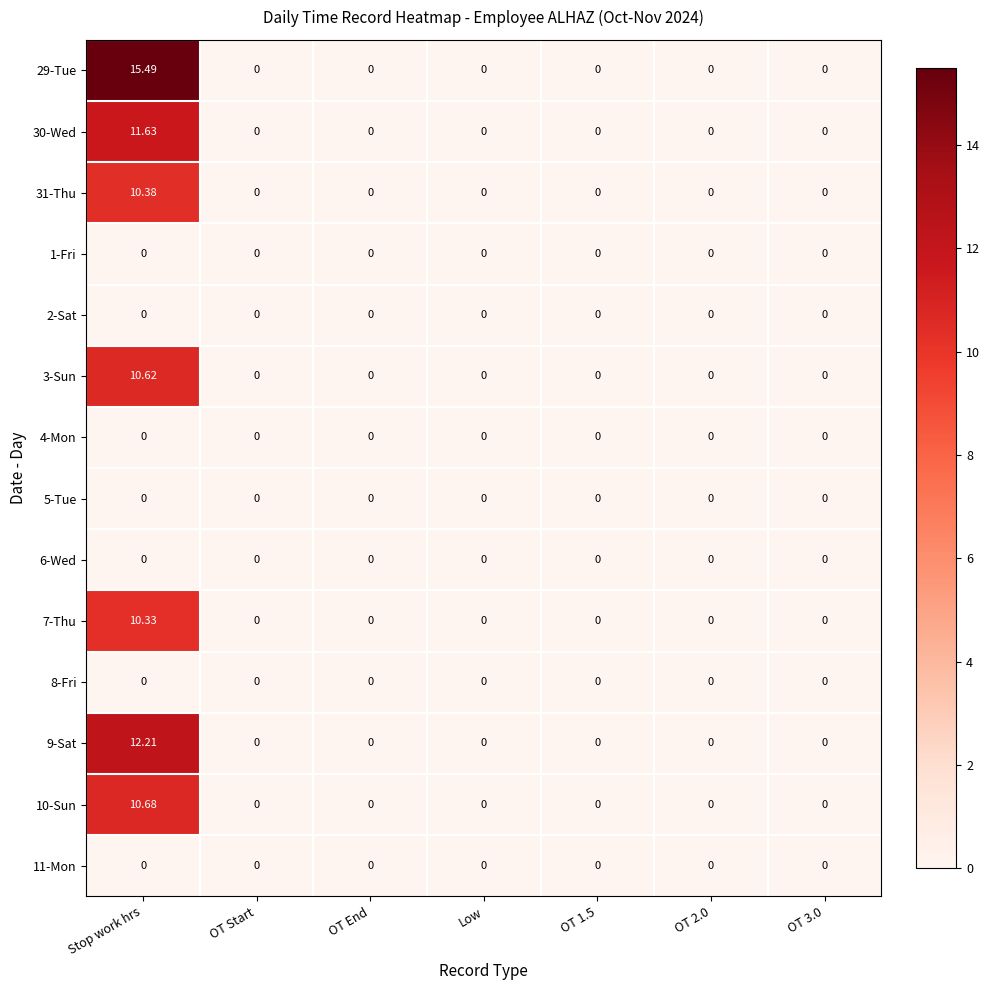

Which label corresponds to the largest value in the chart?

Stop work hrs